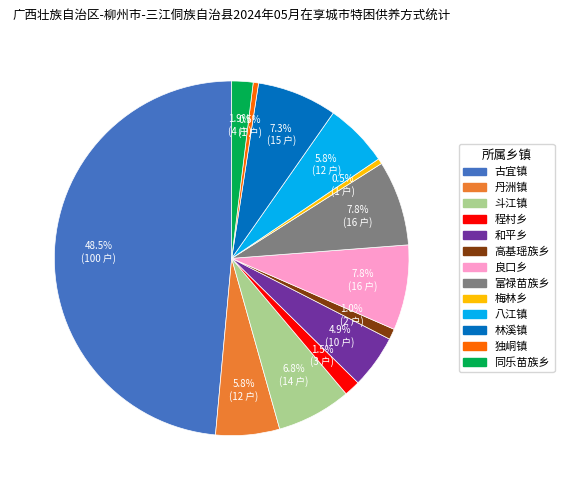

The 斗江镇 slice represents 1% of the pie. True or false?

False